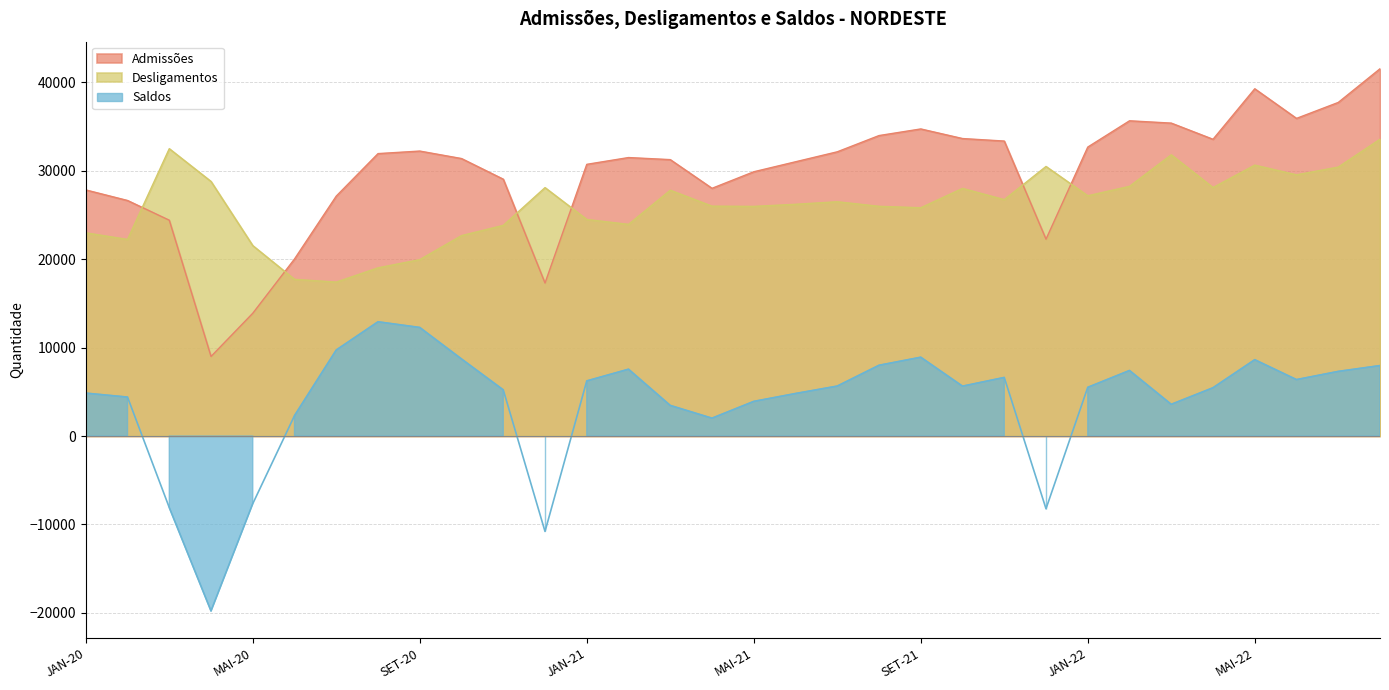

Which category has the highest value in the Saldos series?

AGO-20